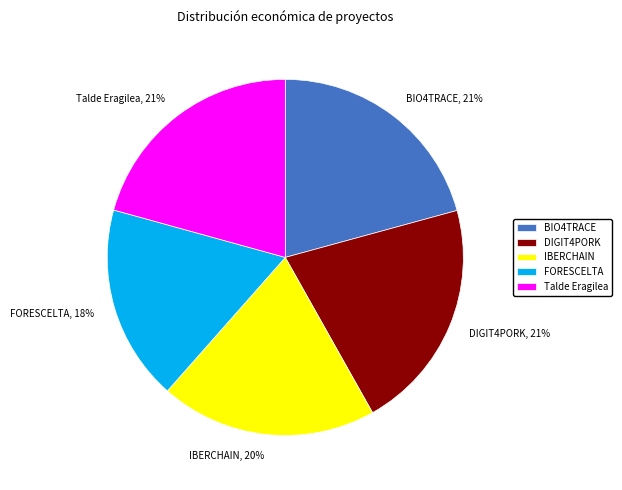

To the nearest percent, what is the difference between the FORESCELTA and DIGIT4PORK slice percentages?

3%